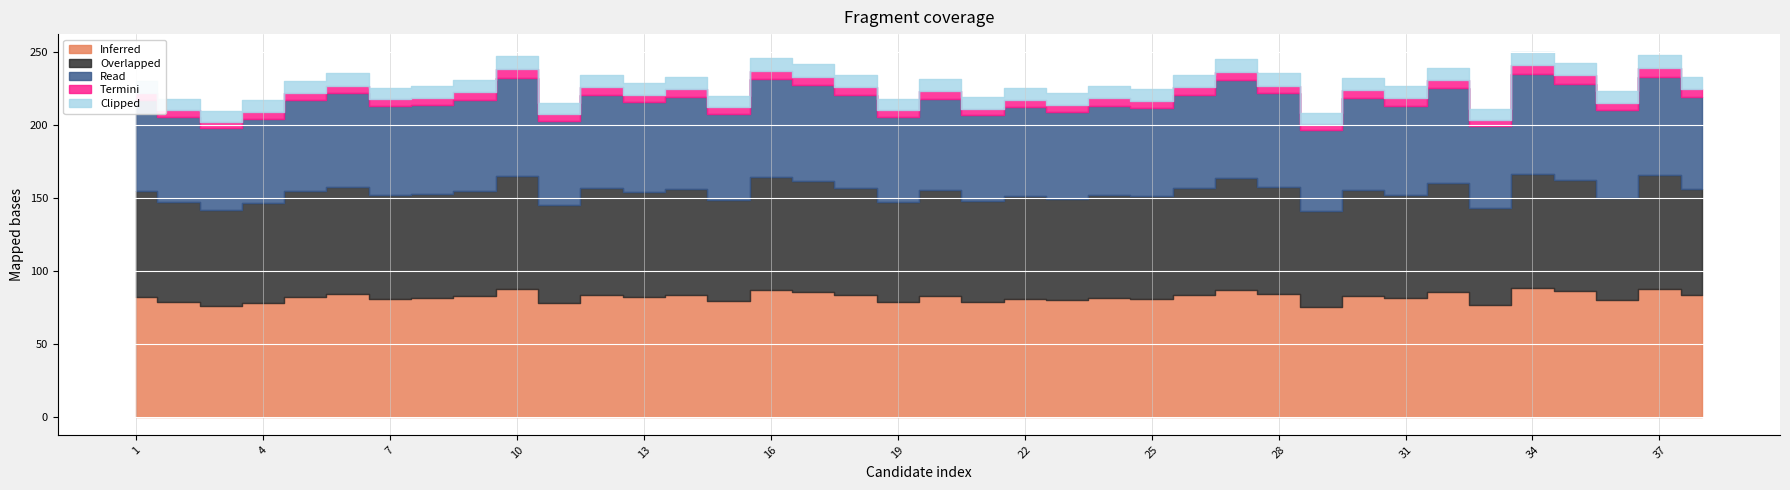

How many lines are shown in the chart?

5